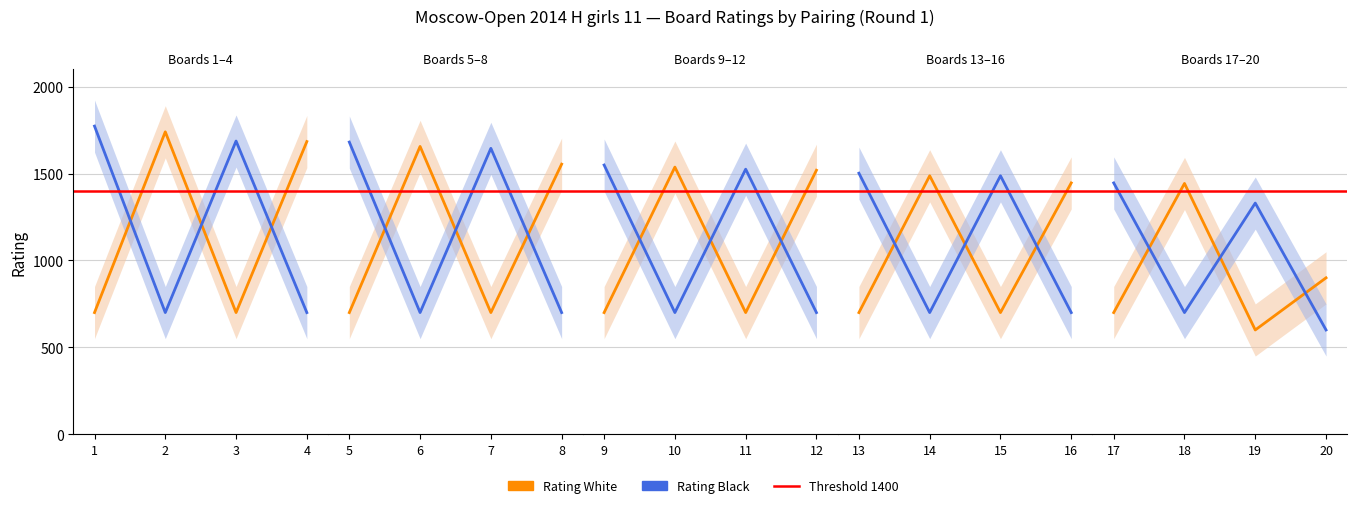

How many data points does each series have?

20